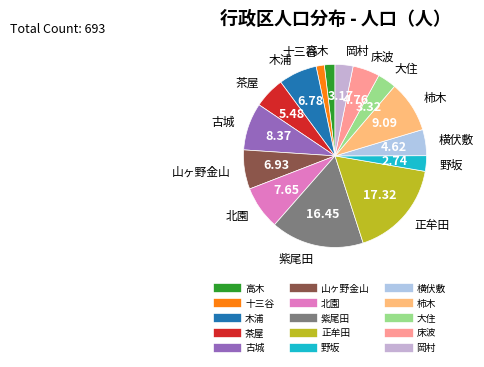

How many segments does this pie chart have?

15